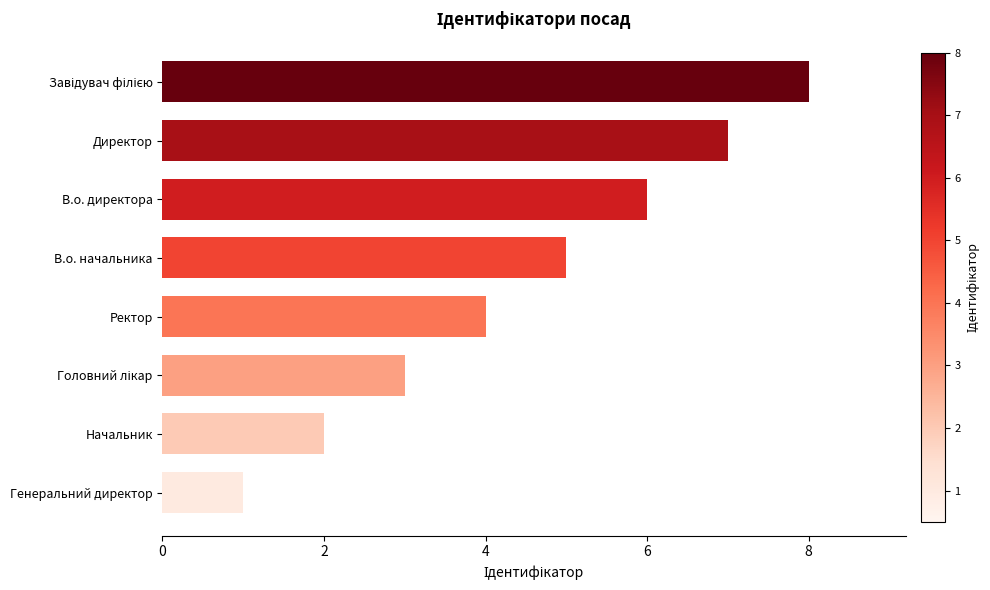

What is the maximum value shown in the chart?

8